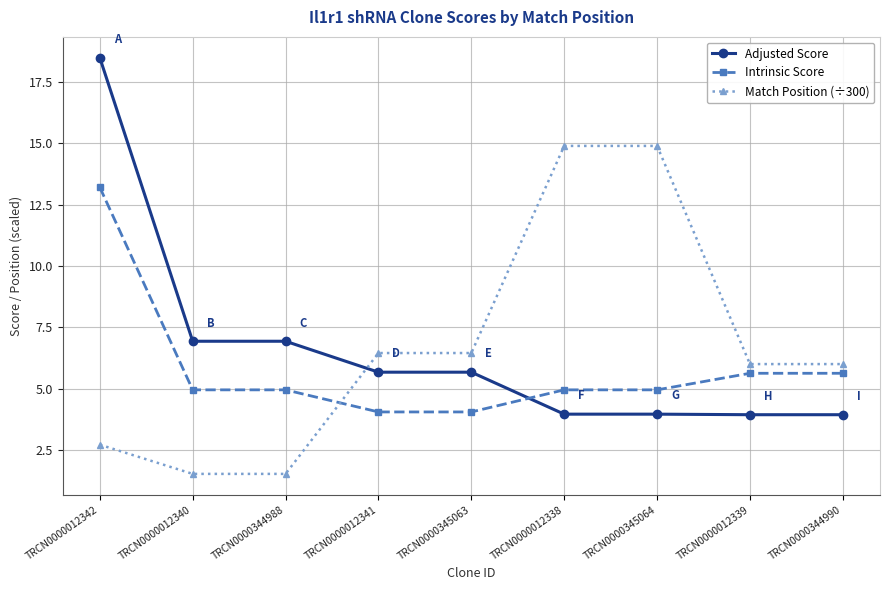

What is the total value across all series at TRCN0000345063?

16.2